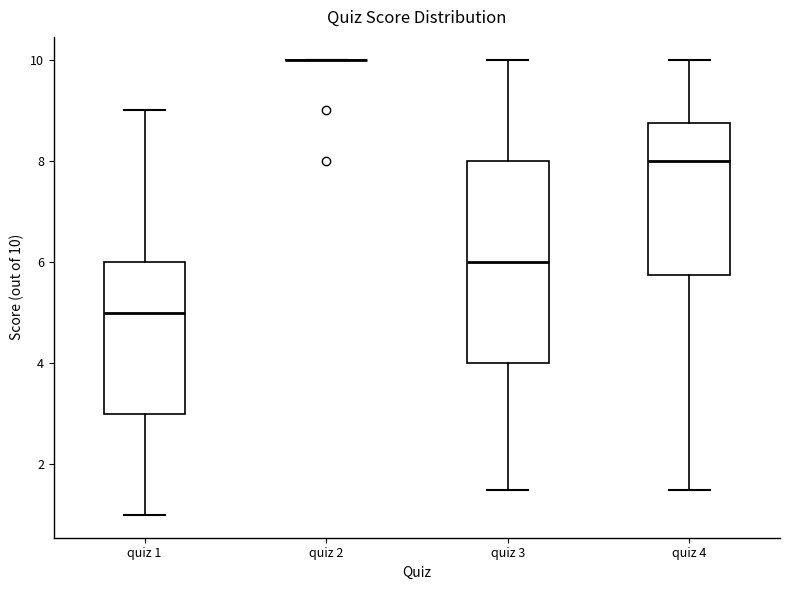

Reading left to right, read every box against the y-axis: the position of its median line, the range the box covers, and the ends of its whiskers. The values are not printed on the chart, so give them approximately, as read against the axis.

quiz 1: median 5.0, box 3.0 to 6.0, whiskers 1.0 to 9.0
quiz 2: box collapsed to a line at 10.0, whiskers 10.0 to 10.0
quiz 3: median 6.0, box 4.0 to 8.0, whiskers 1.6 to 10.0
quiz 4: median 8.0, box 5.8 to 8.8, whiskers 1.6 to 10.0